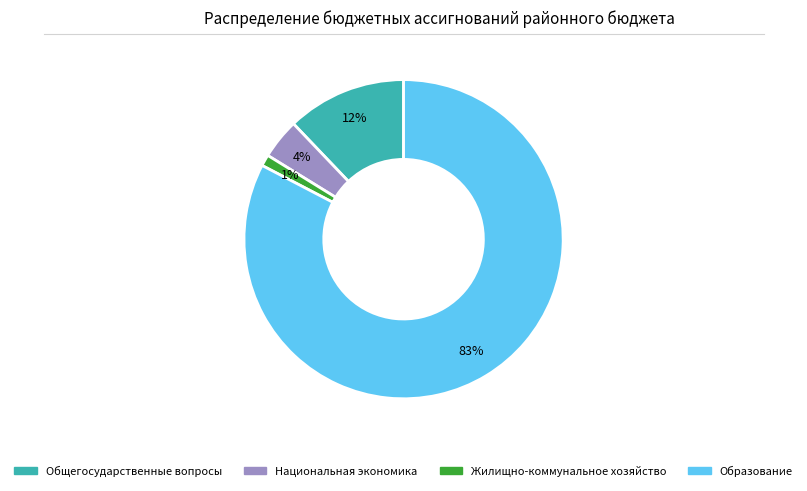

How many segments does this pie chart have?

4